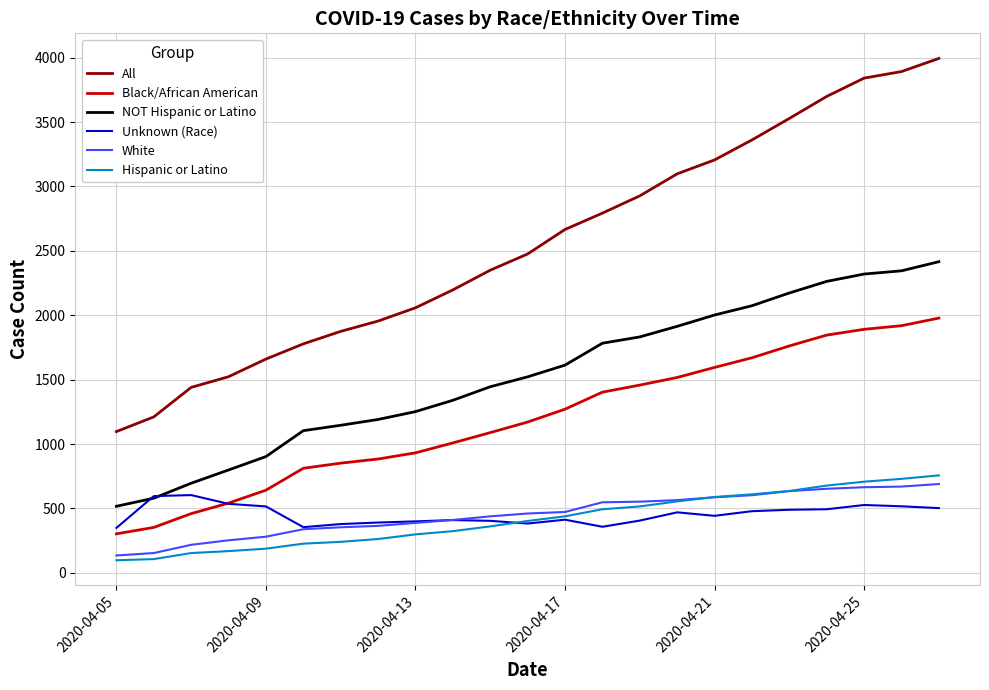

Which series has the largest total across all categories?

All